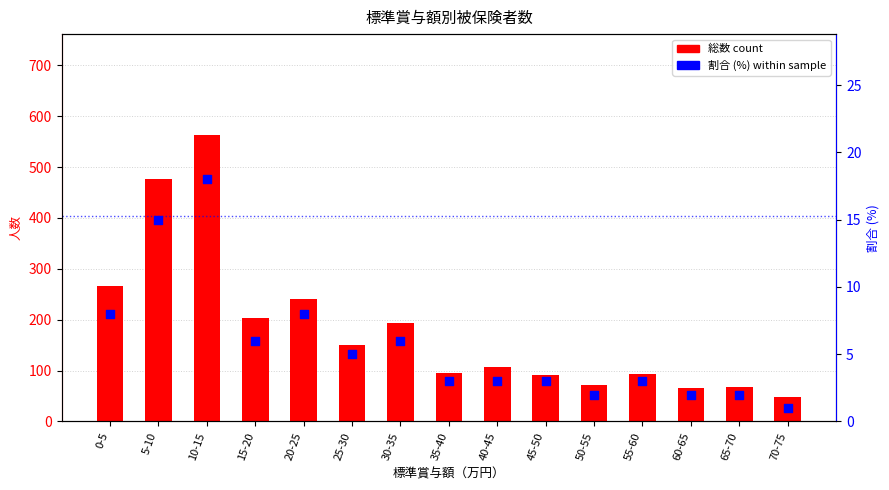

Which series reaches the maximum Y coordinate?

総数 (count)